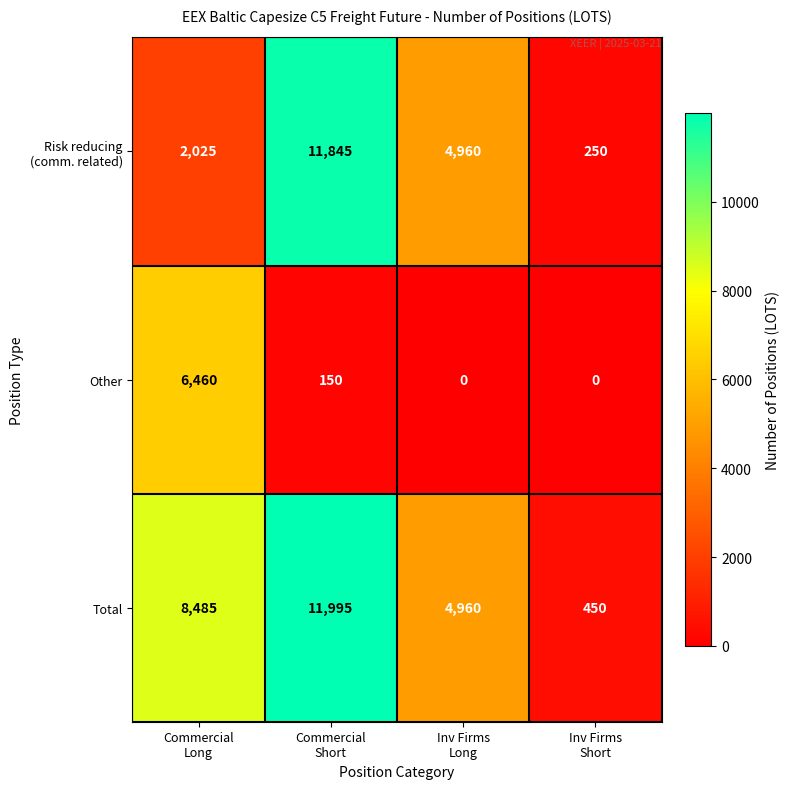

How many Total values are between 4960 and 11995?

3